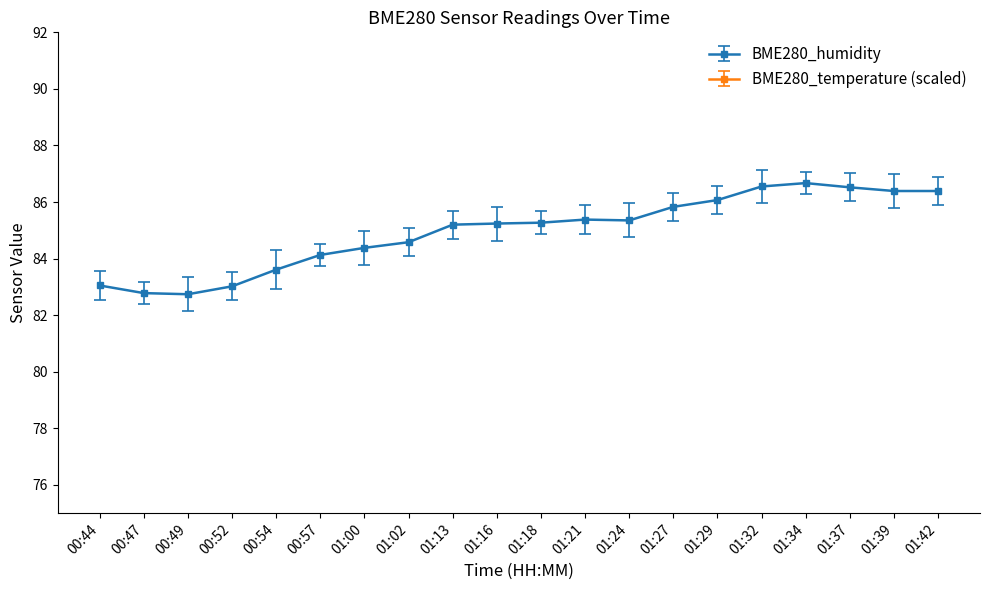

The value of BME280_temperature at 00:54 is 153.0. True or false?

True